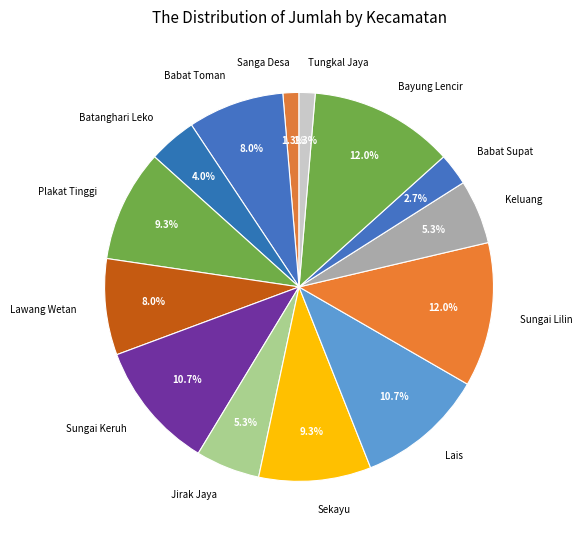

Do Babat Toman and Babat Supat together represent more than half of the pie?

No